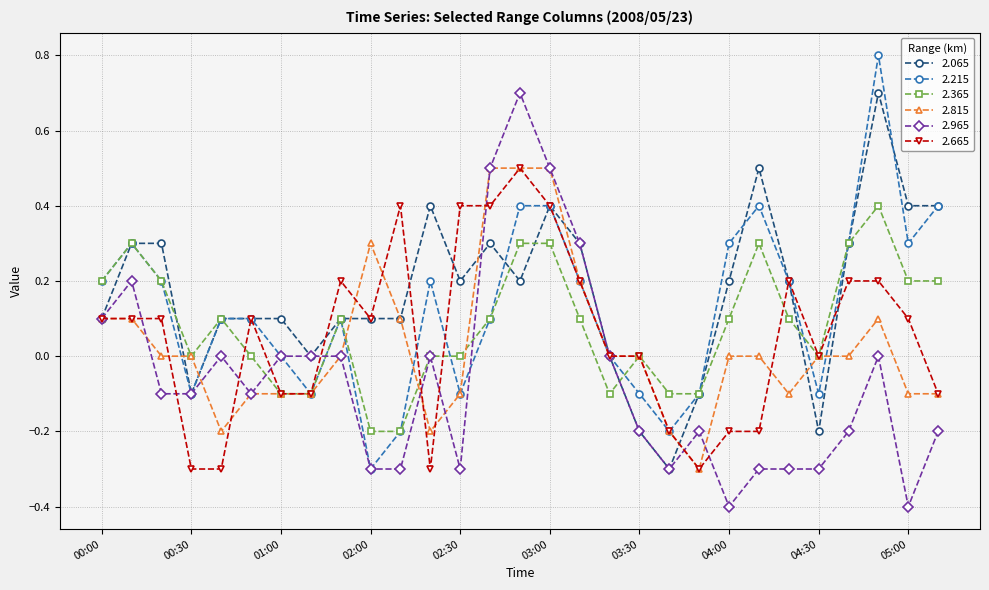

What is the value of the 2.965 point at the 6th from the left?

-0.1